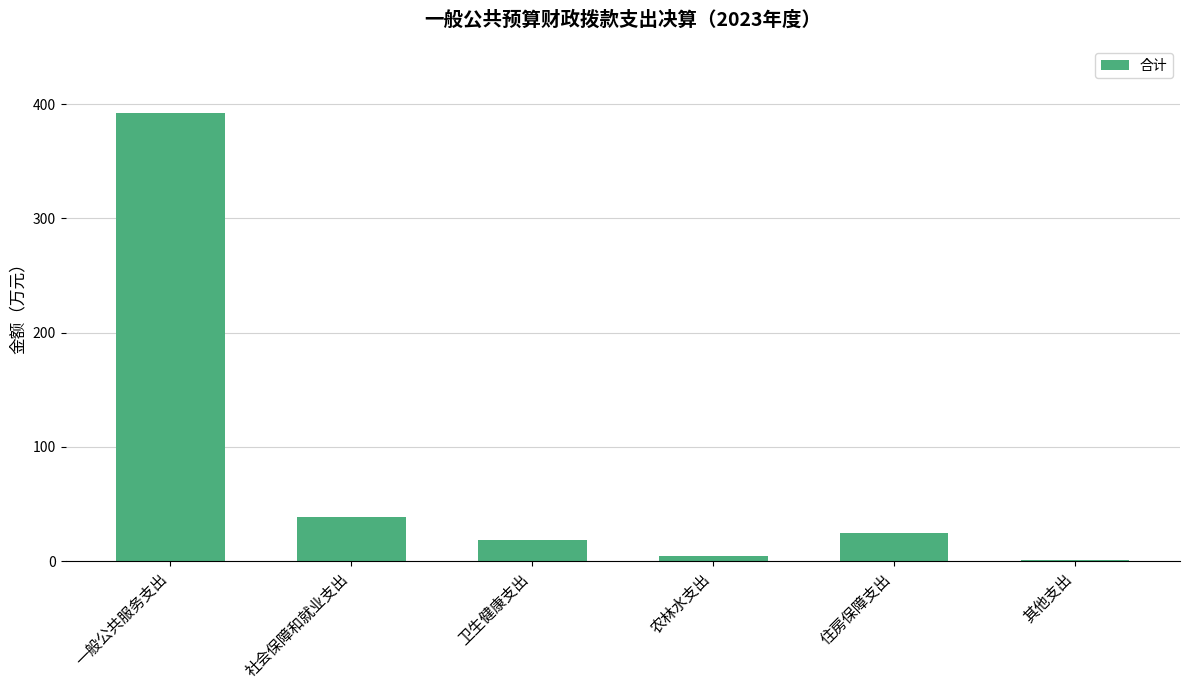

Is it true that the value at 一般公共服务支出 is 82.5?

False